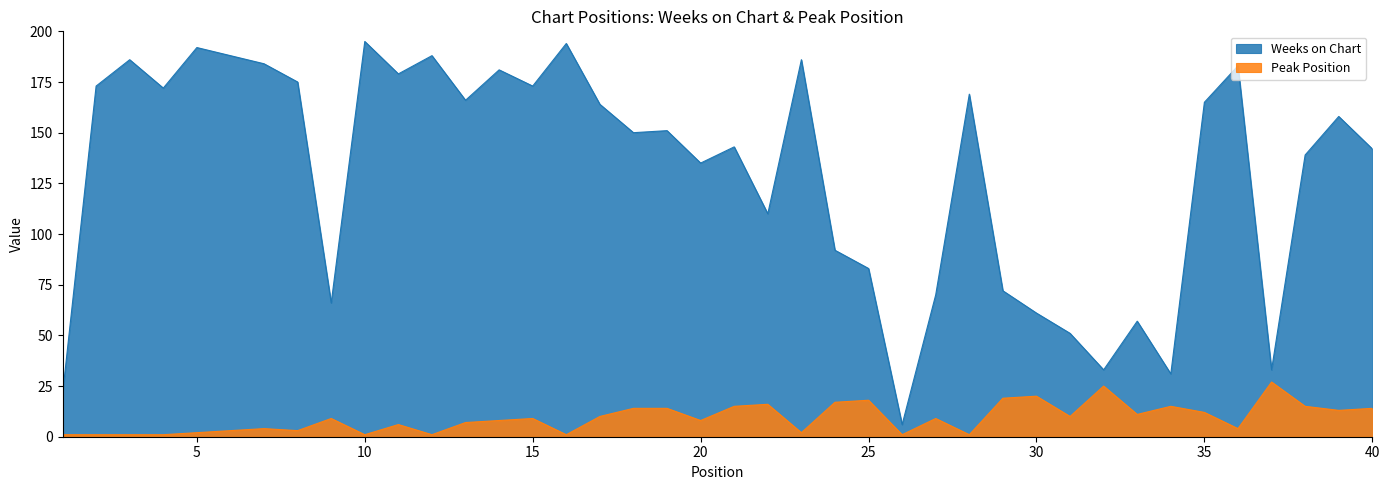

At which category is the sum across all series the highest?

10